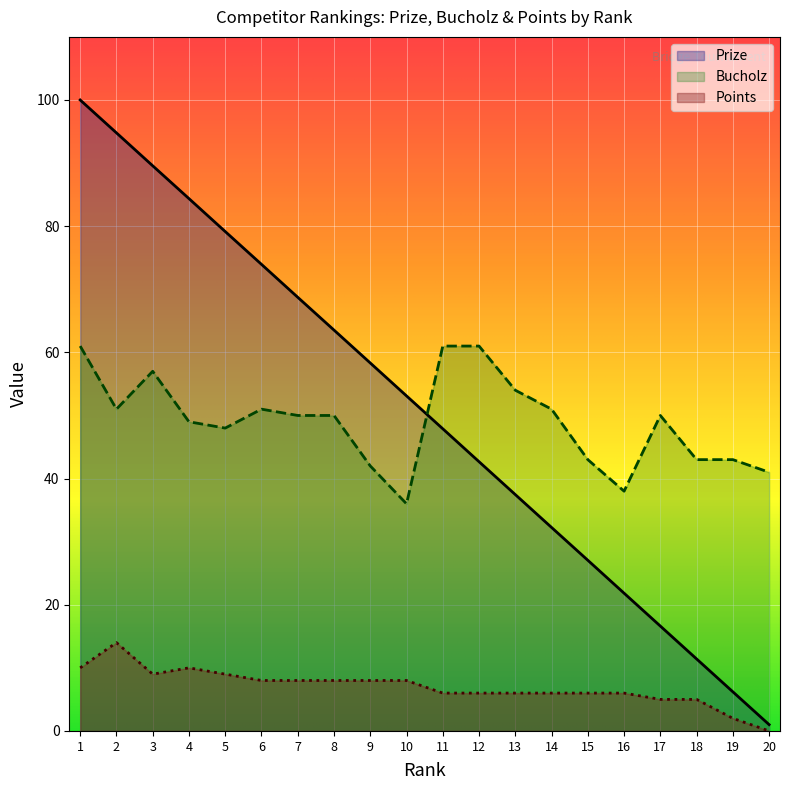

Which category has the highest value across all series?

1